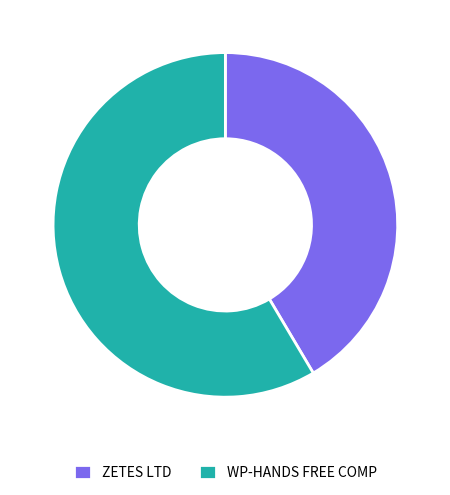

Which has a higher value, ZETES LTD or WP-HANDS FREE COMP?

WP-HANDS FREE COMP